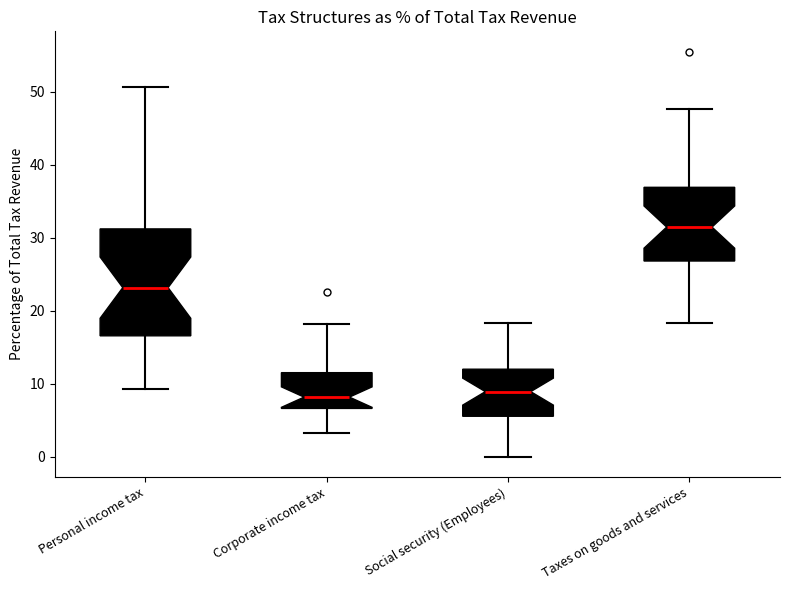

Comparing the boxes themselves (not the whiskers), which one is the tallest?

Personal income tax